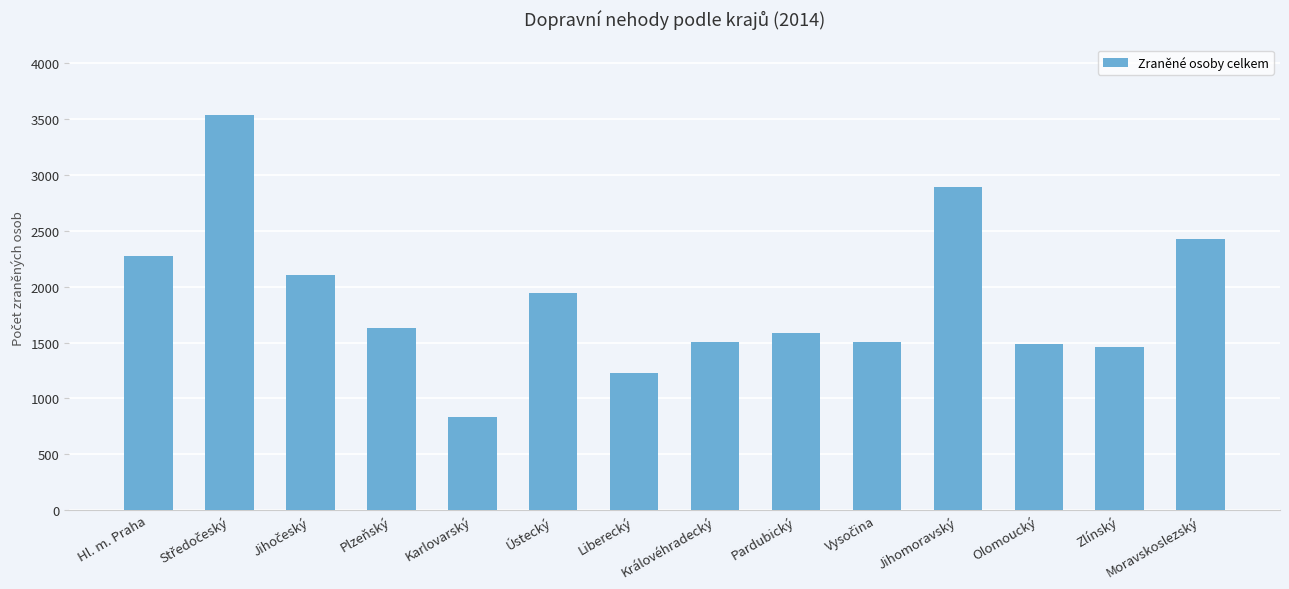

How many bars are there in total?

14